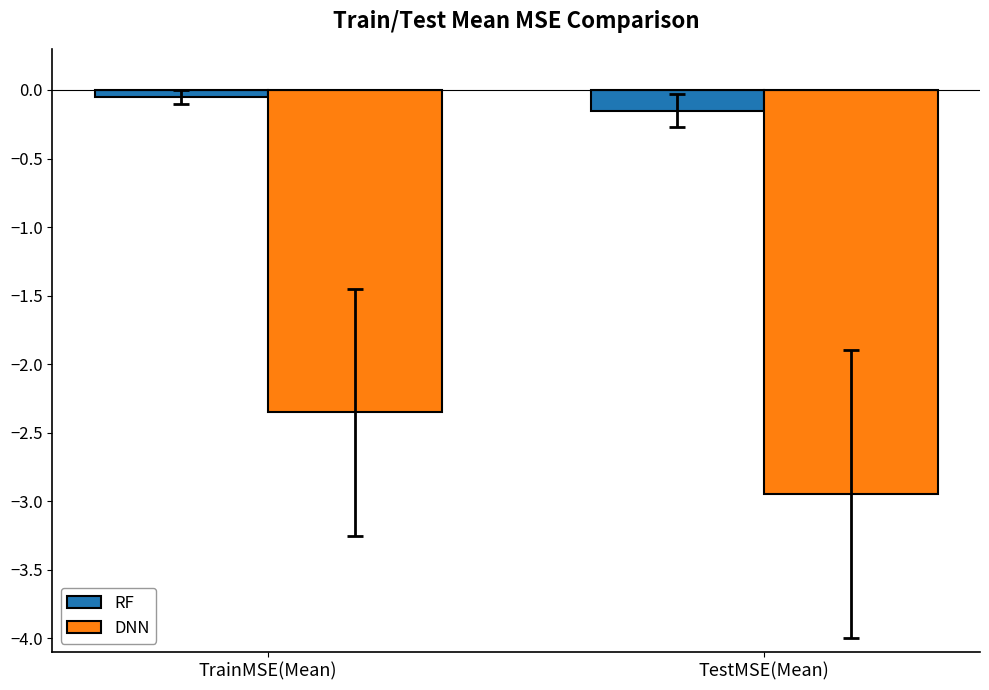

The value of DNN at TrainMSE(Mean) is -3.9. True or false?

False